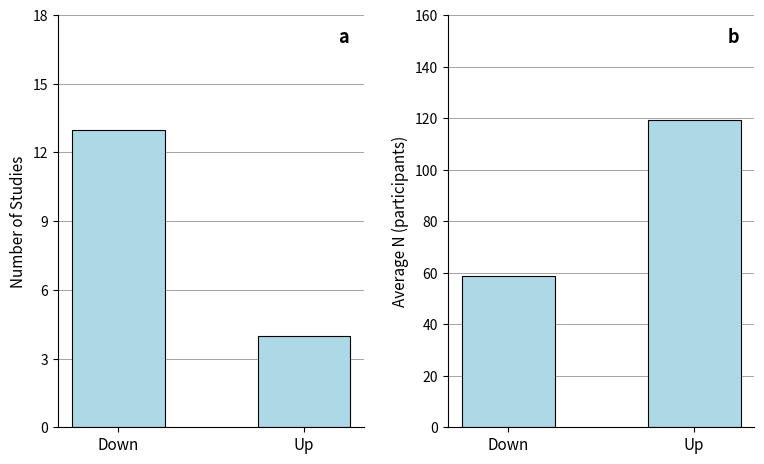

What is the spread (max minus min) of values at Up?

115.2